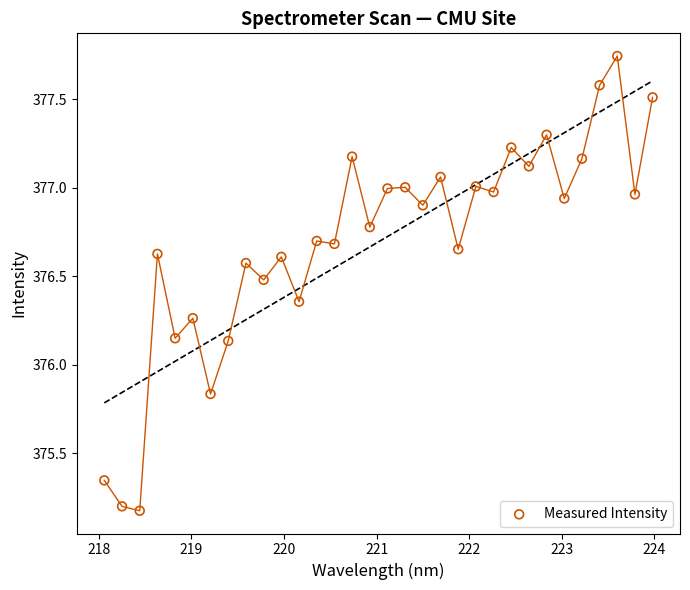

What is the range of Y values (max minus min)?

2.6